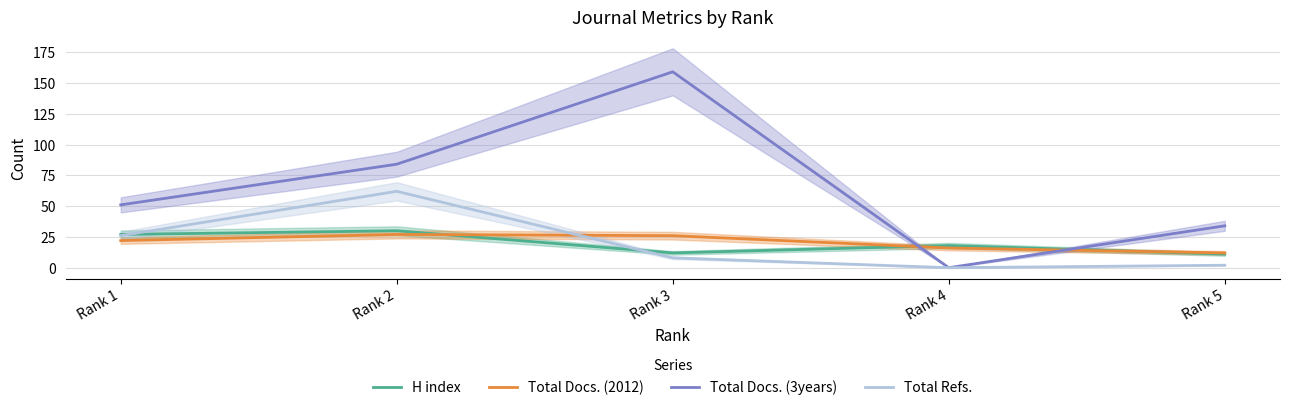

Is it true that Total Docs. (3years) equals 159 at Rank 3?

True